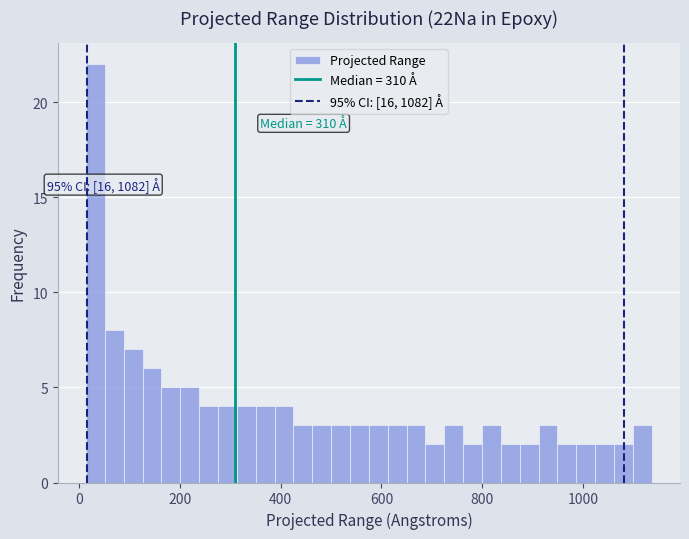

Read against the x-axis, roughly where is the centre of the tallest bar?

40